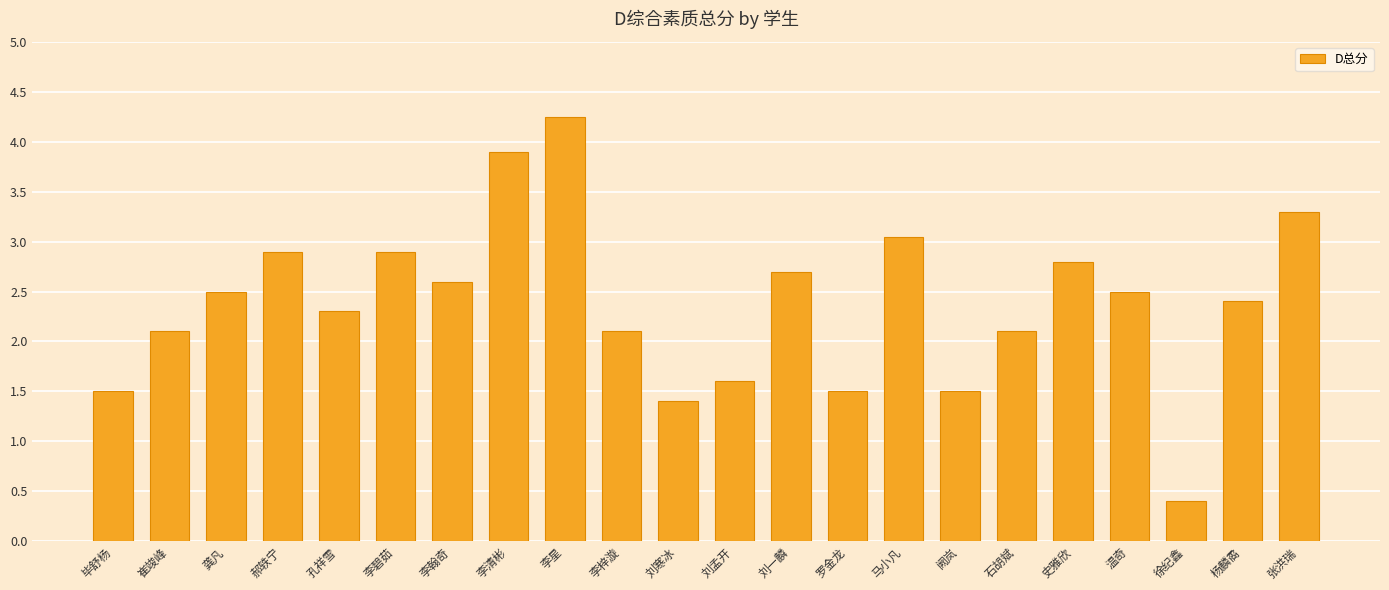

Approximately how many times larger is the value at 温奇 compared to 李梓漩?

1.2